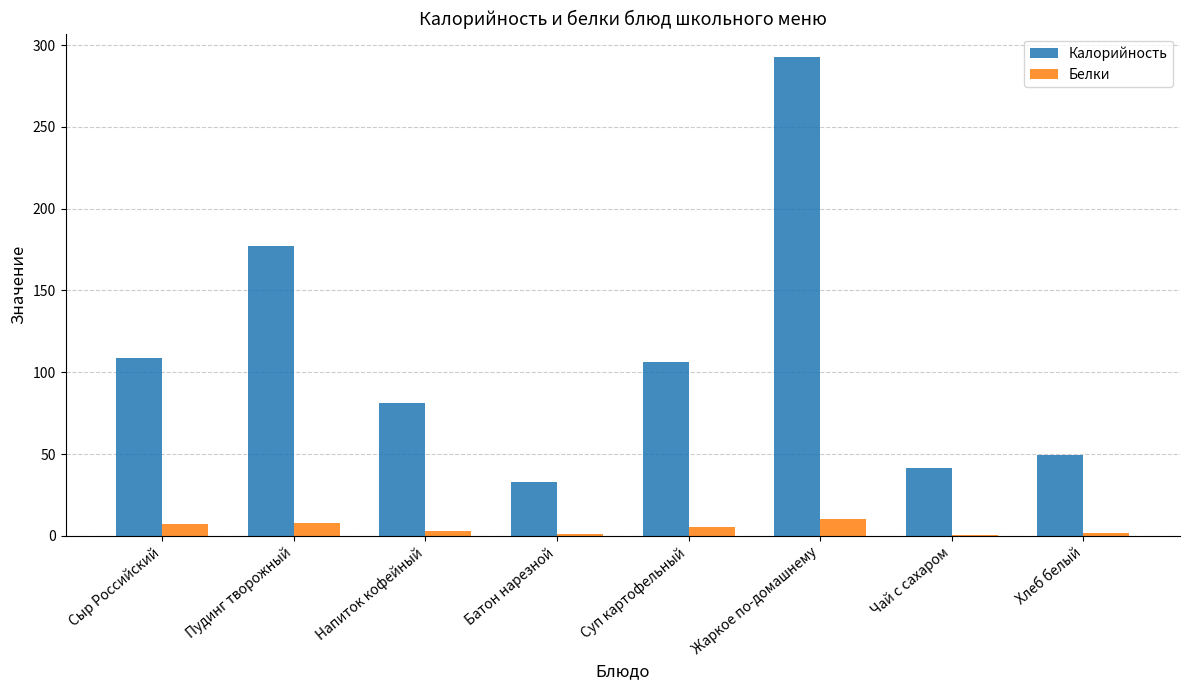

Which series changed the most between Пудинг творожный and Суп картофельный?

Калорийность